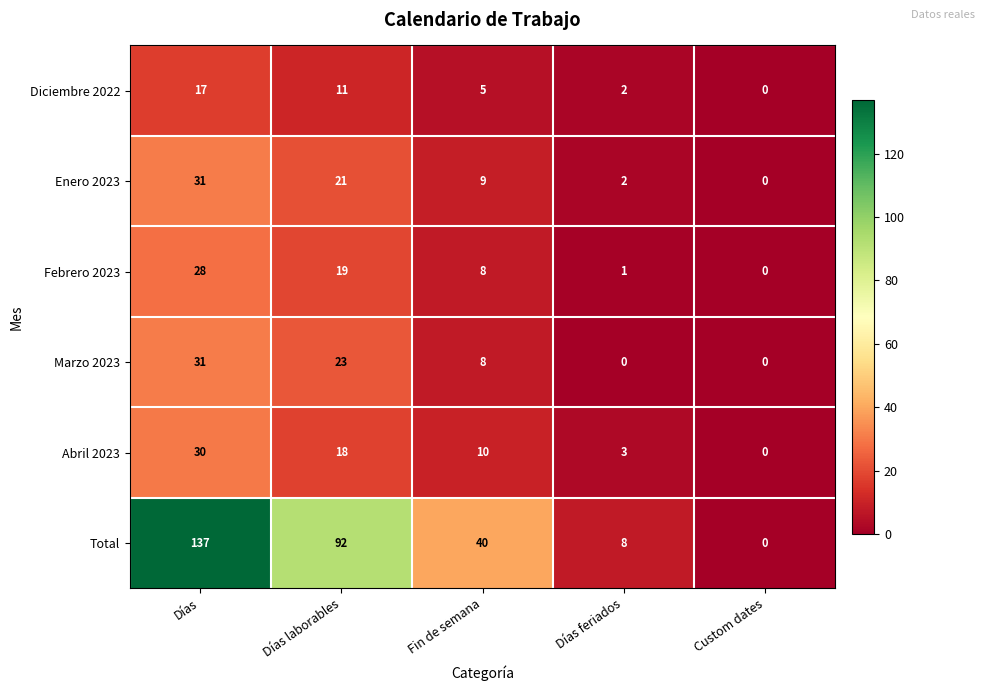

What is the sum of all Abril 2023 values?

61